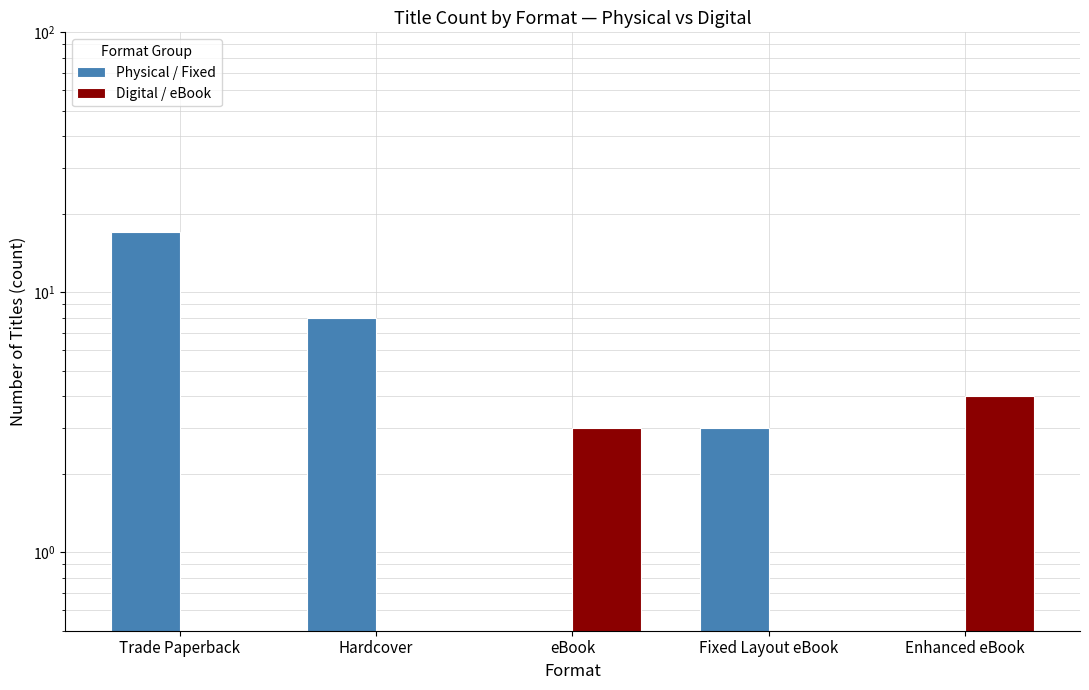

How many bars are there in each group?

2